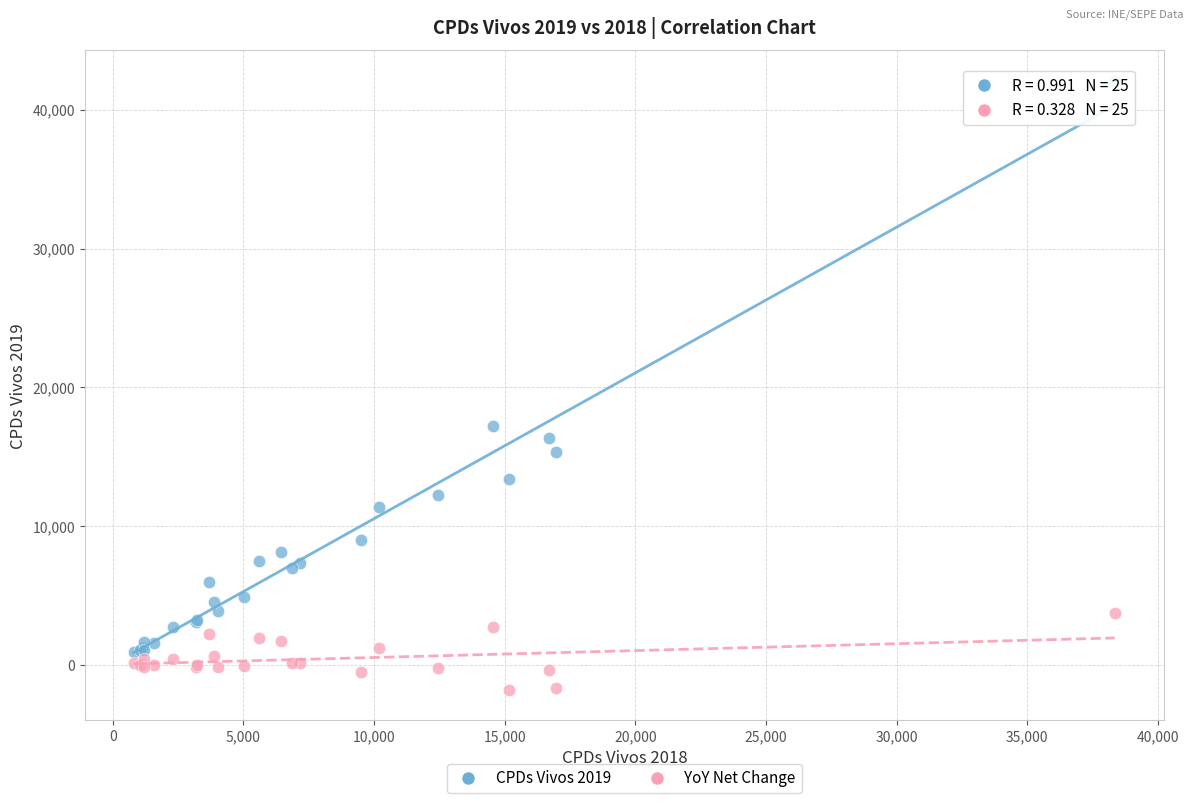

Across all series, what Y value is closest to 20159?

17246.0